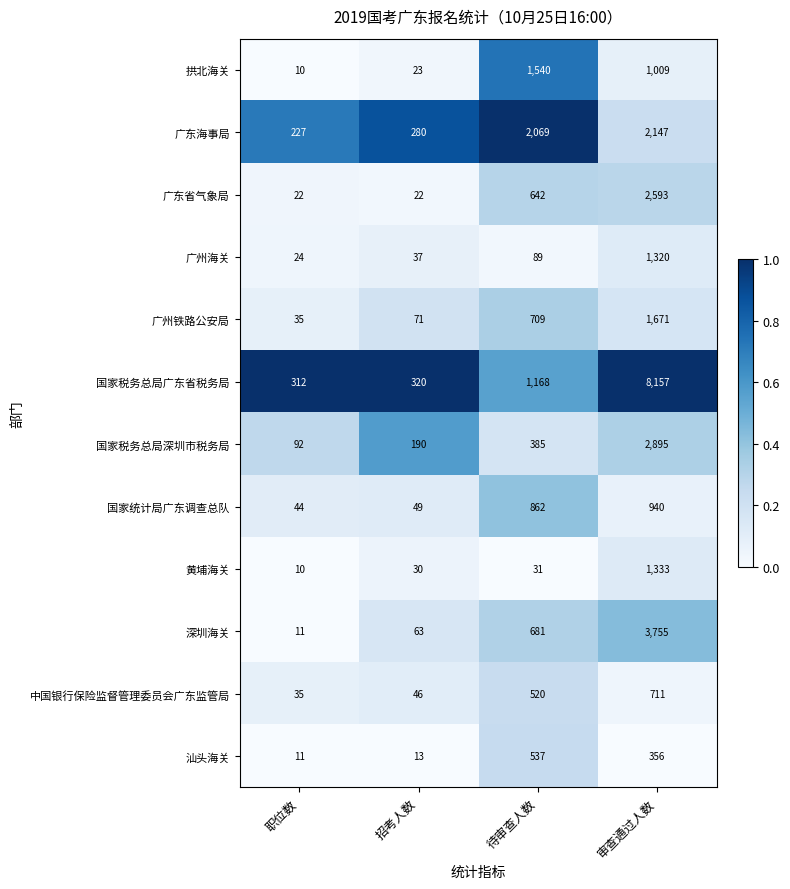

What is the greatest value displayed?

8157